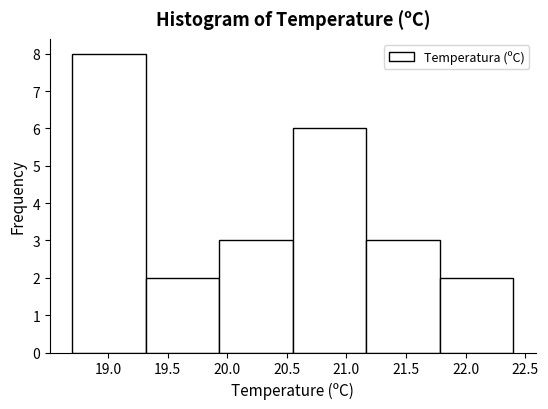

Reading left to right, list every bar in this chart as the range it spans on the x-axis followed by its height. Neither the bar edges nor the heights are printed on the chart, so give them approximately, as read against the axes.

18.70 to 19.30: 8
19.30 to 19.95: 2
19.95 to 20.55: 3
20.55 to 21.15: 6
21.15 to 21.80: 3
21.80 to 22.40: 2